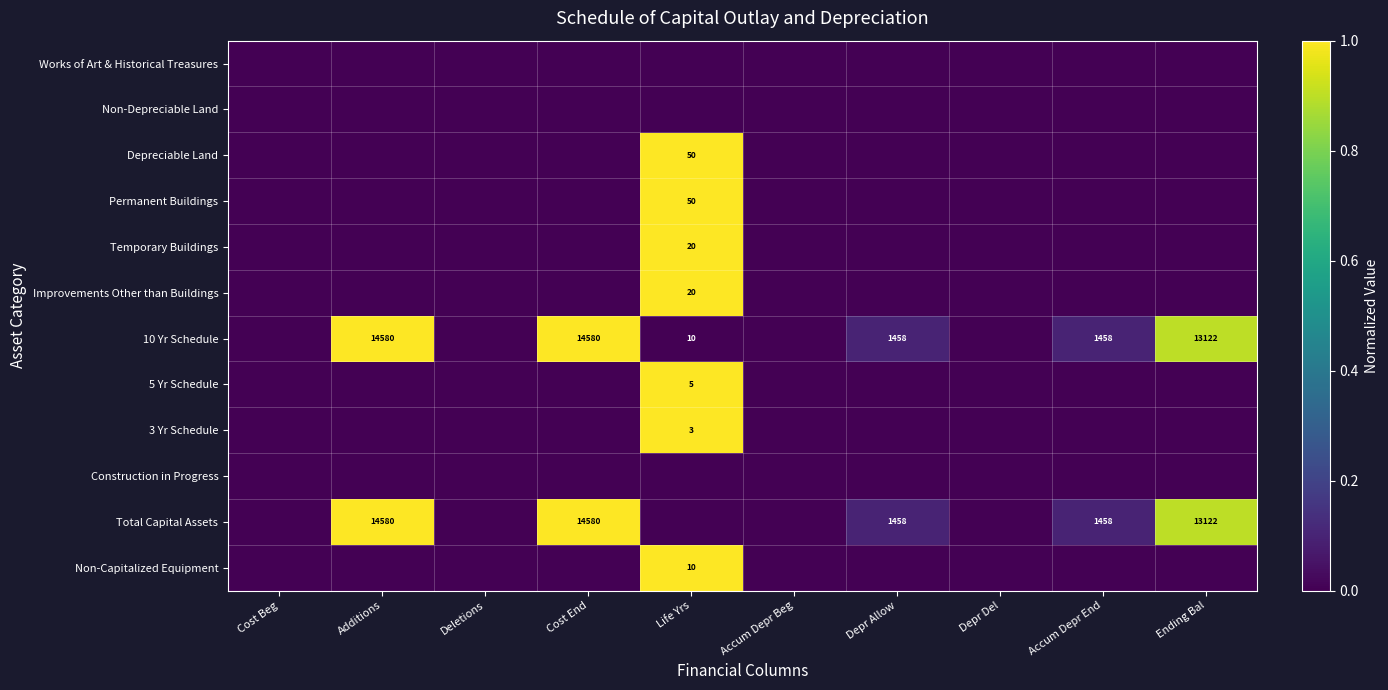

Is it true that Permanent Buildings equals 81 at Life Yrs?

False